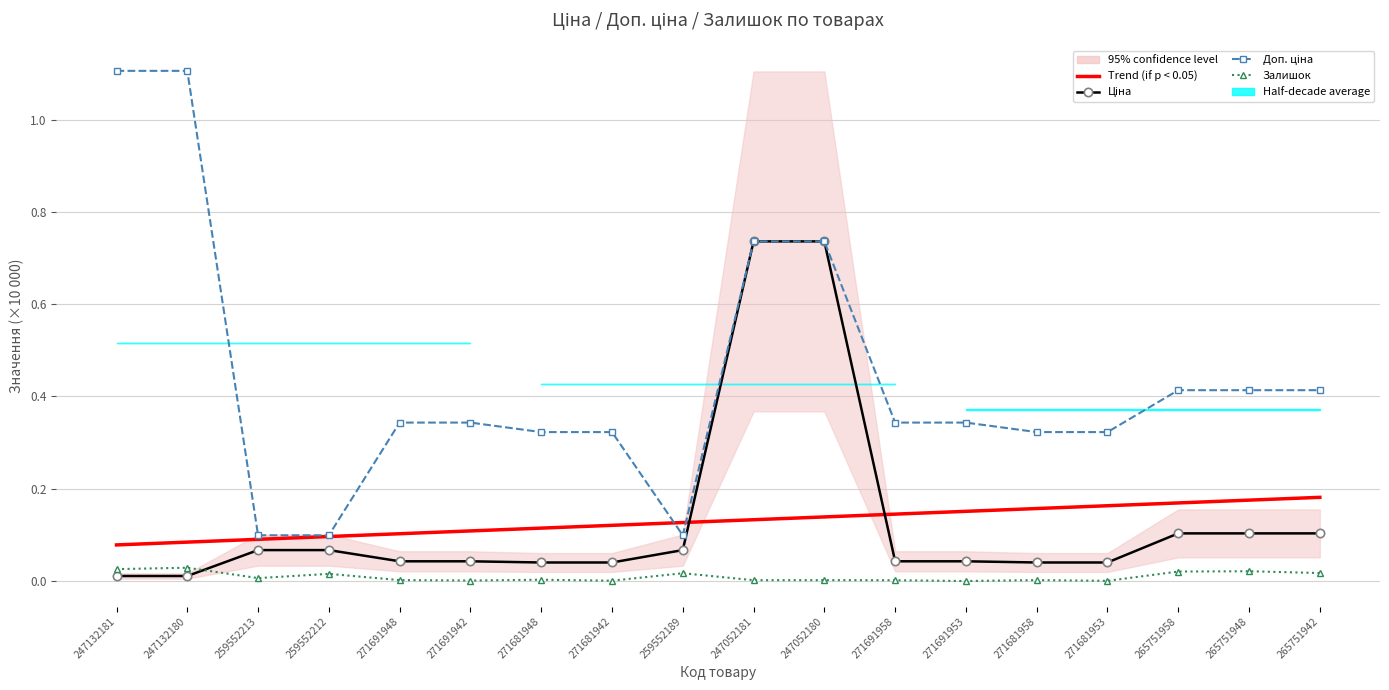

Reading left to right, extract all data points from this chart.

Trend (if p < 0.05): 247132181=0.1	247132180=0.1	259552213=0.1	259552212=0.1	271691948=0.1	271691942=0.1	271681948=0.1	271681942=0.1	259552189=0.1	247052181=0.1	247052180=0.1	271691958=0.1	271691953=0.2	271681958=0.2	271681953=0.2	265751958=0.2	265751948=0.2	265751942=0.2
Ціна: 247132181=0.0	247132180=0.0	259552213=0.1	259552212=0.1	271691948=0.0	271691942=0.0	271681948=0.0	271681942=0.0	259552189=0.1	247052181=0.7	247052180=0.7	271691958=0.0	271691953=0.0	271681958=0.0	271681953=0.0	265751958=0.1	265751948=0.1	265751942=0.1
Доп. ціна: 247132181=1.1	247132180=1.1	259552213=0.1	259552212=0.1	271691948=0.3	271691942=0.3	271681948=0.3	271681942=0.3	259552189=0.1	247052181=0.7	247052180=0.7	271691958=0.3	271691953=0.3	271681958=0.3	271681953=0.3	265751958=0.4	265751948=0.4	265751942=0.4
Залишок: 247132181=0.0	247132180=0.0	259552213=0.0	259552212=0.0	271691948=0.0	271691942=0.0	271681948=0.0	271681942=0.0	259552189=0.0	247052181=0.0	247052180=0.0	271691958=0.0	271691953=0.0	271681958=0.0	271681953=0.0	265751958=0.0	265751948=0.0	265751942=0.0